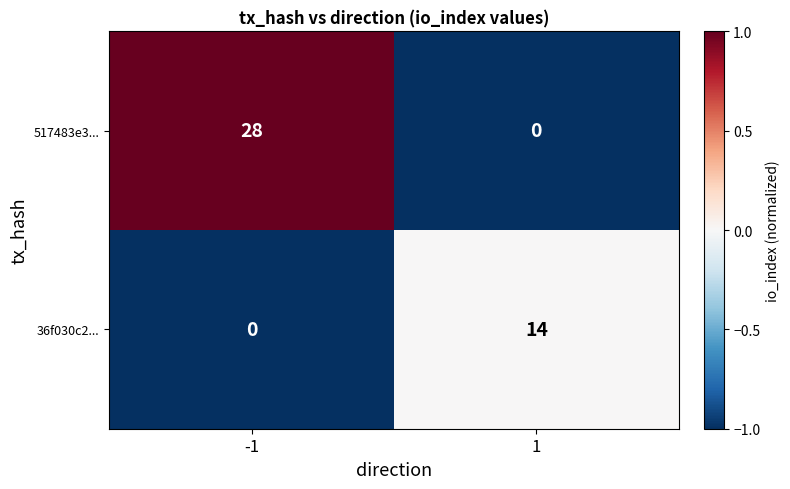

Which series has the widest spread of values?

517483e3...